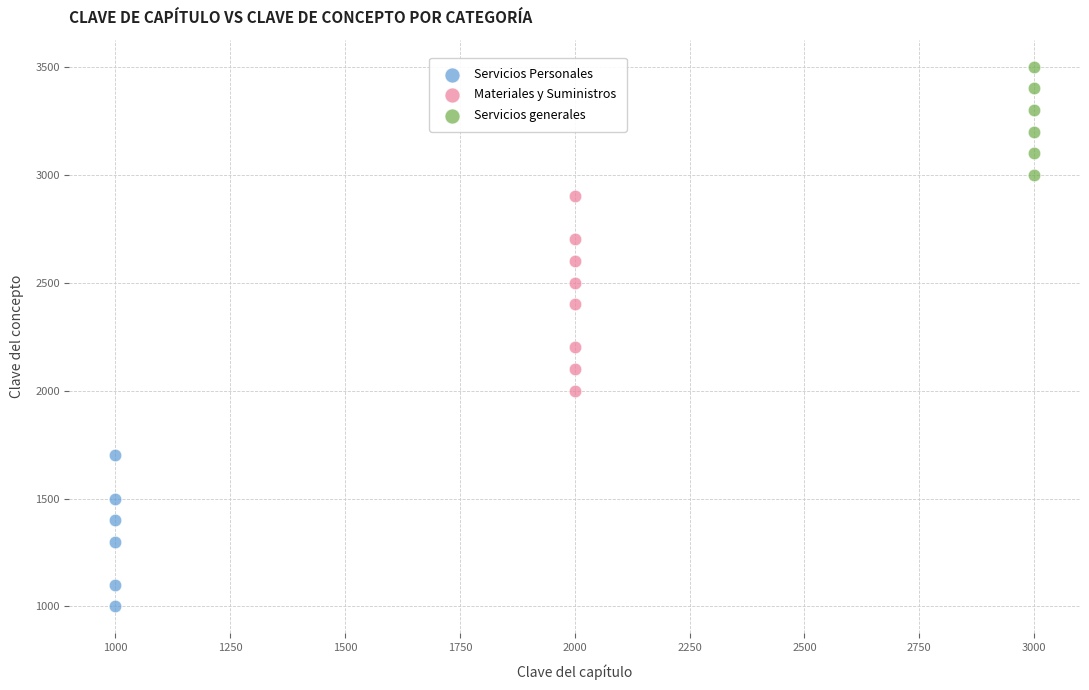

Which series has the widest spread of Y values?

Materiales y Suministros